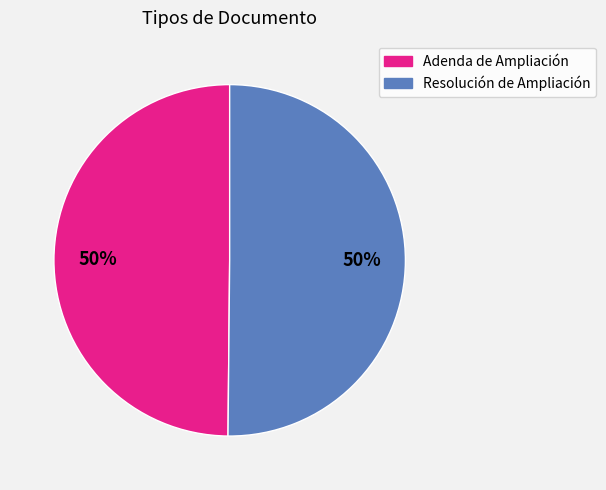

What is the ratio of the value at Adenda de Ampliación to the value at Resolución de Ampliación?

1.0